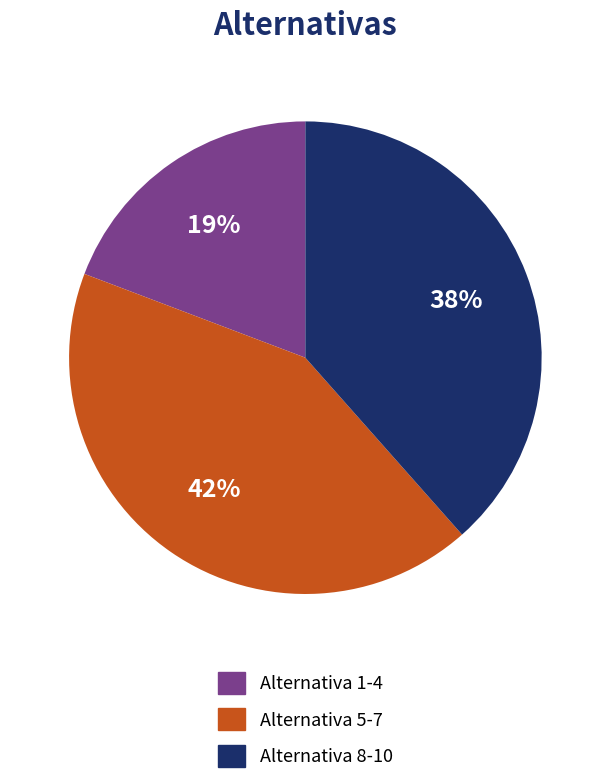

To the nearest percent, what is the average slice percentage?

33%